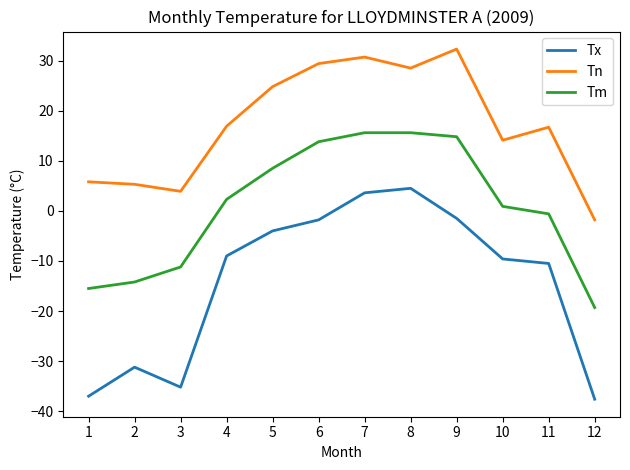

True or false: Tn and Tm cross at least once.

False